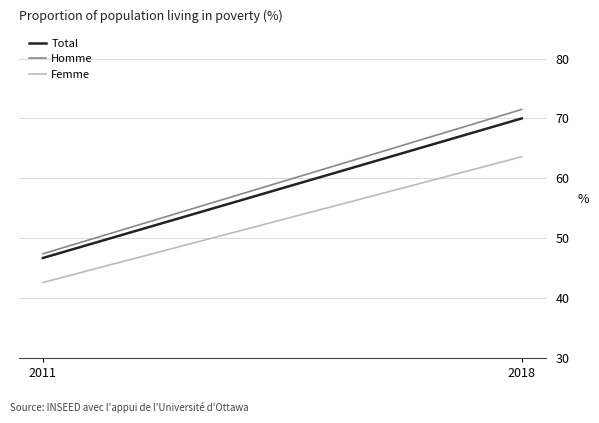

What value does the Femme series have at 2018?

63.6